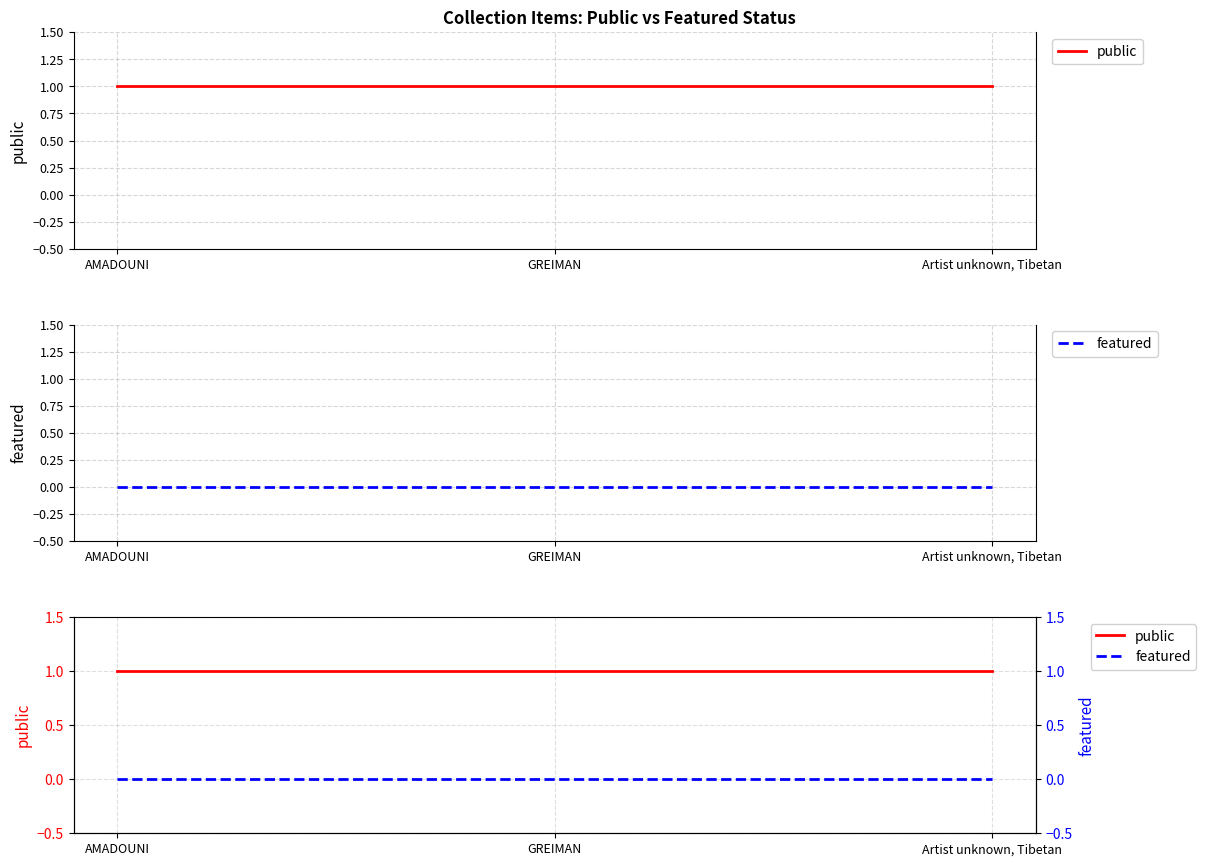

Which series has the largest total across all categories?

public